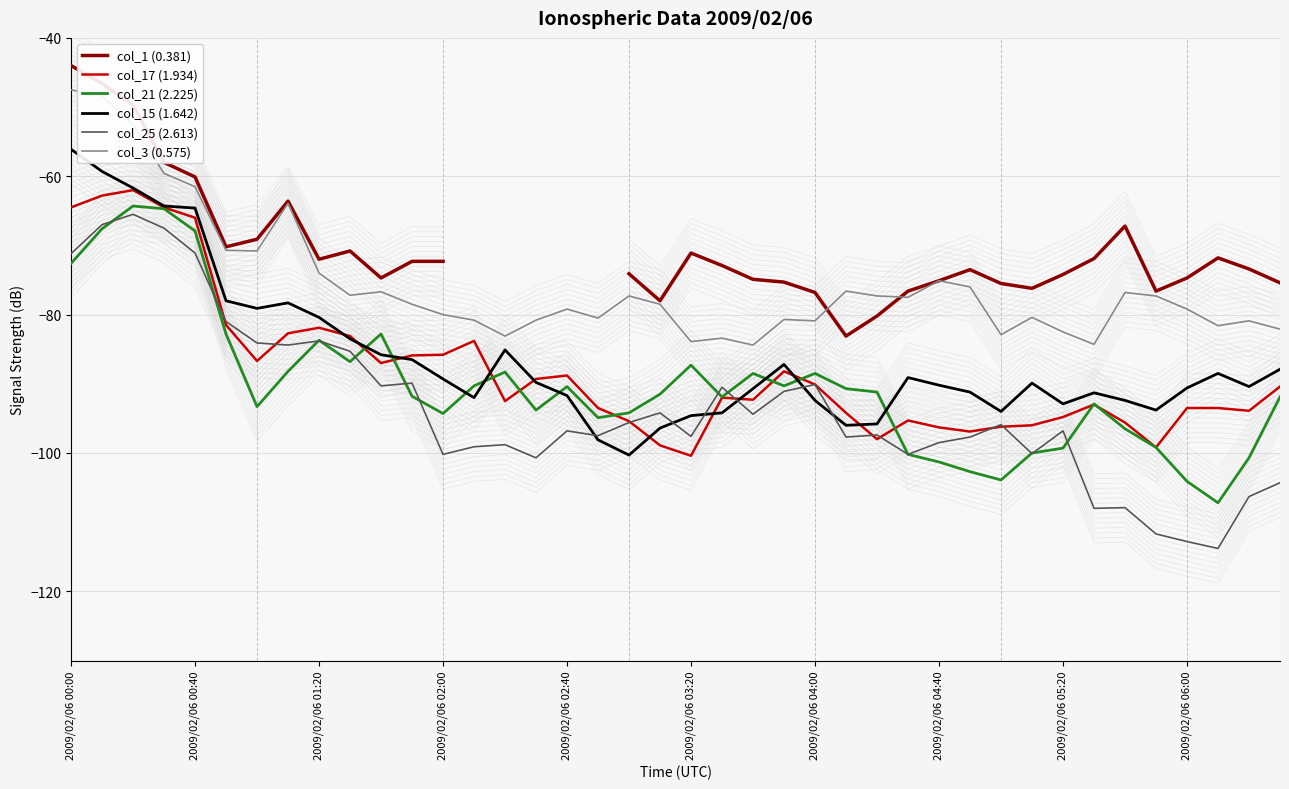

Does the chart have visible grid lines?

Yes